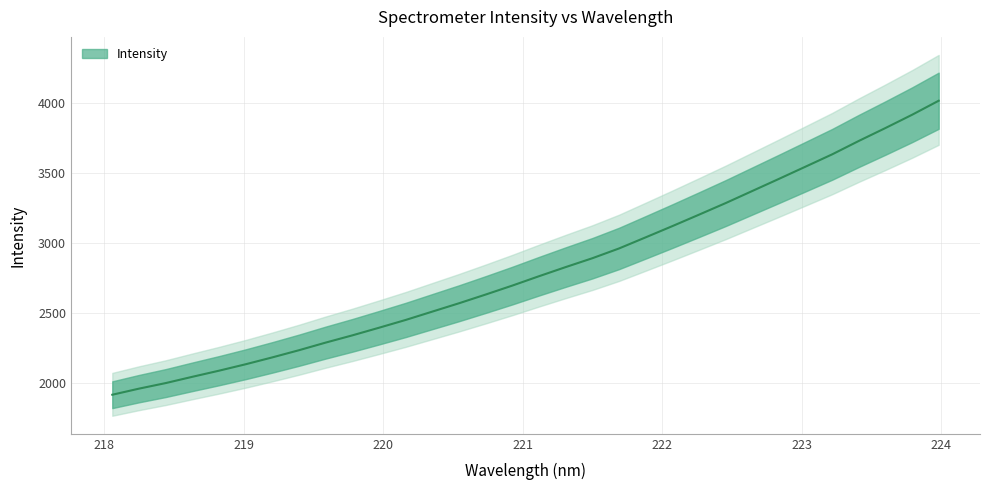

How many values are below 2763?

16